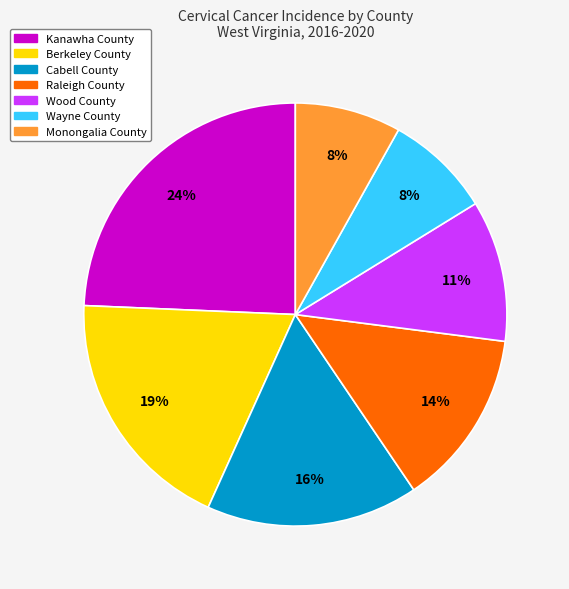

Do Monongalia County and Raleigh County together represent more than half of the pie?

No